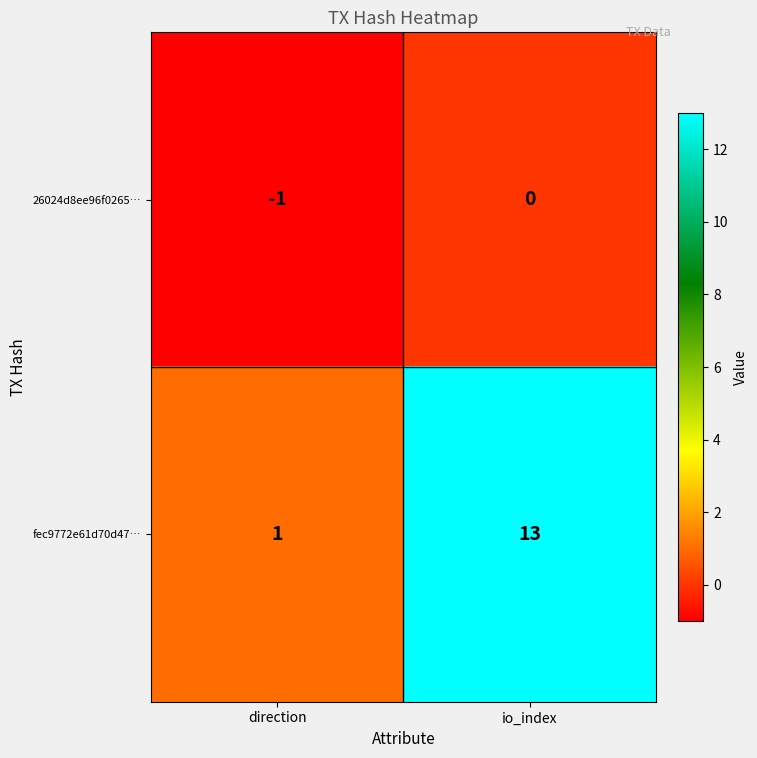

Count the number of categories in the chart.

2